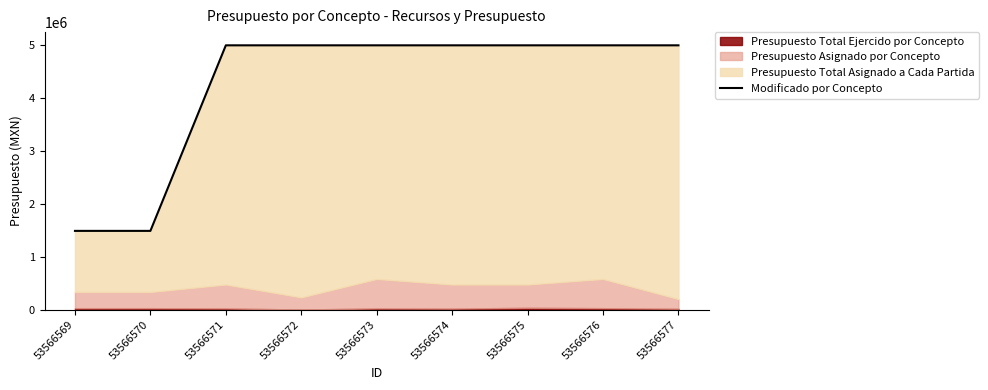

What is the change in value from 53566570 to 53566575?

+3510000